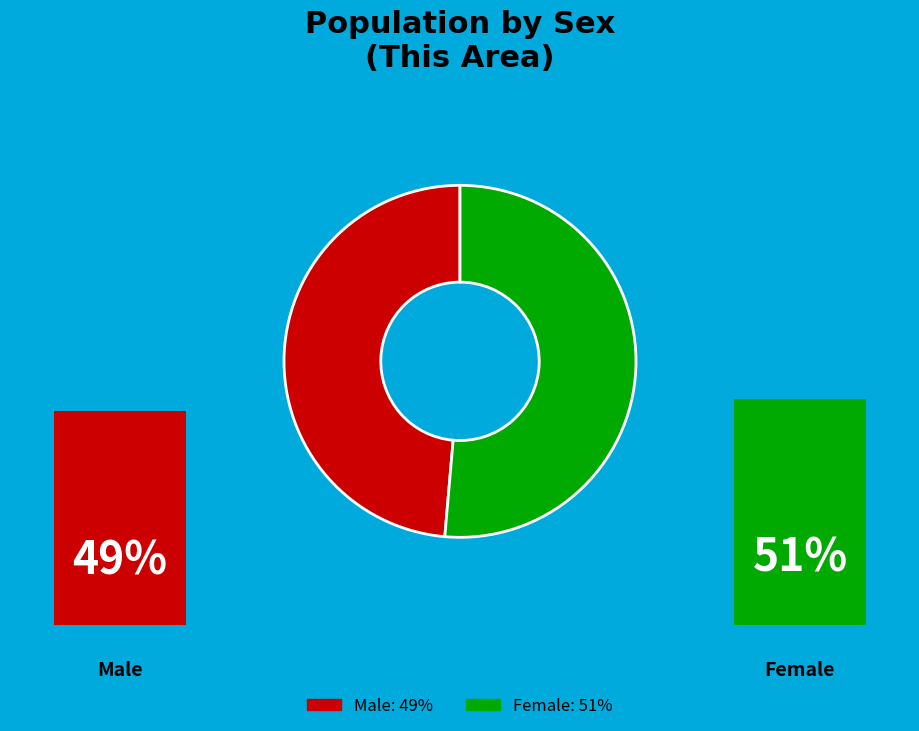

Which slice represents more than half of the pie?

Female